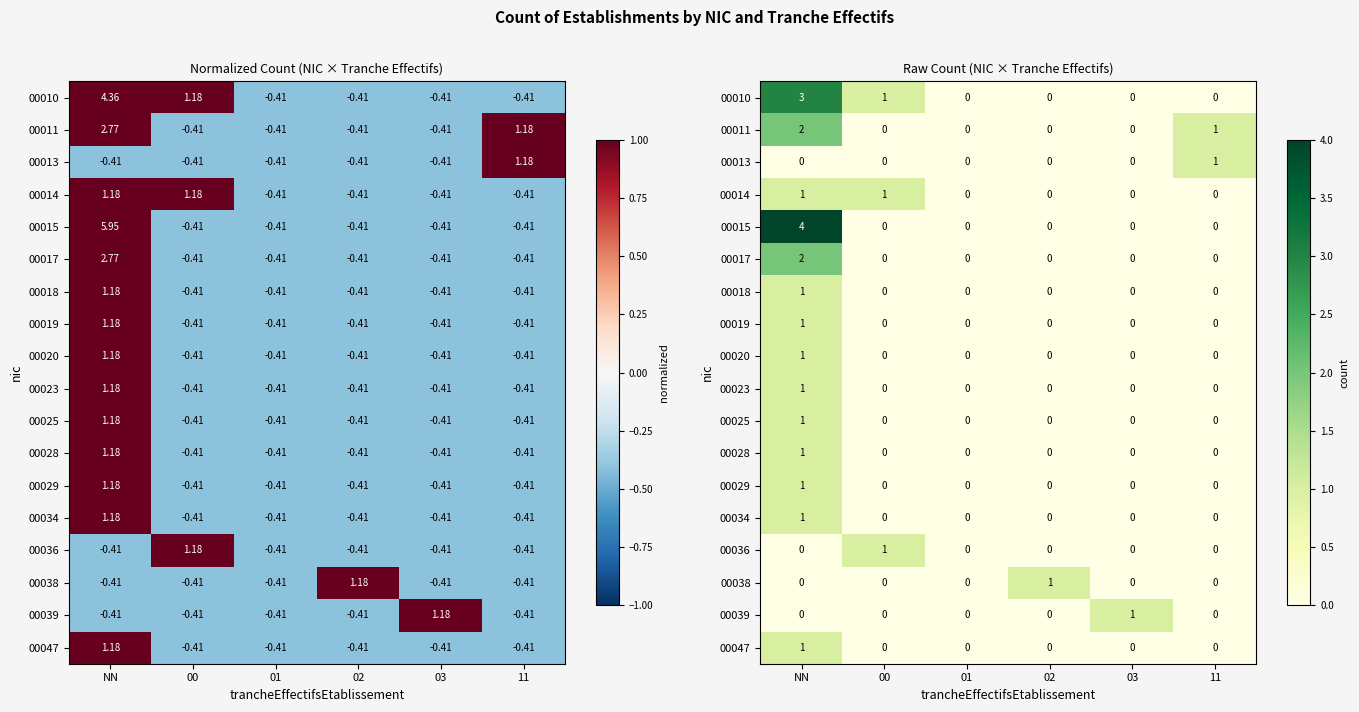

Is the value of 00025 at 02 greater than the value of 00011 at 11?

No